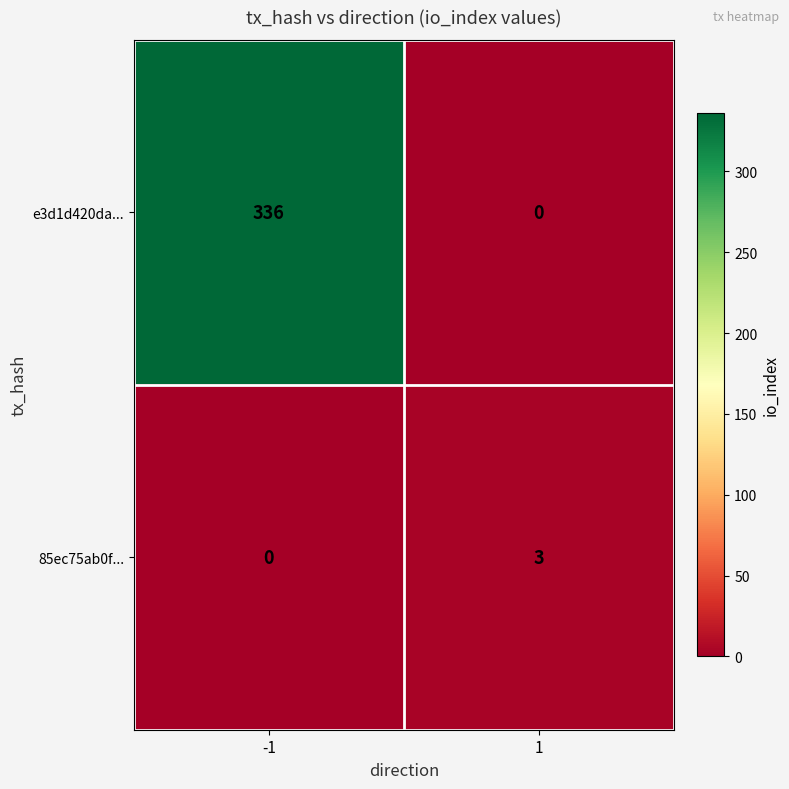

Read the 85ec75ab0f... value at 1.

3